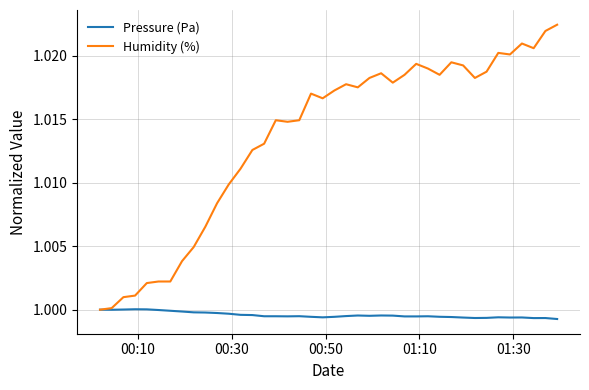

List the series in order of their overall mean, lowest first.

Pressure (Pa), Humidity (%)